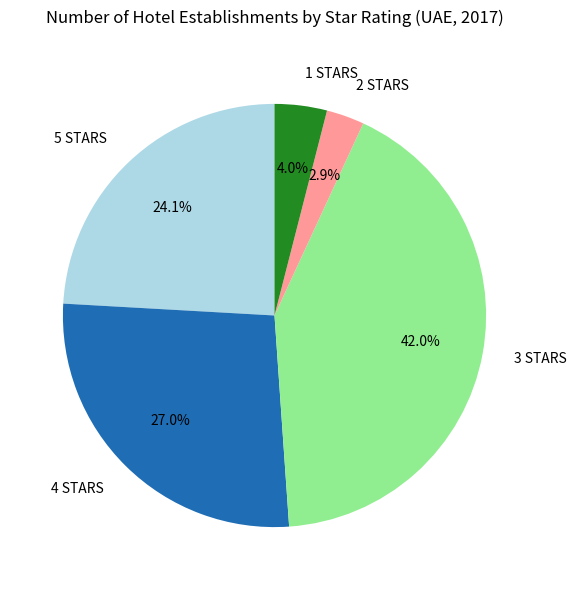

To the nearest percent, what is the average slice percentage?

20%